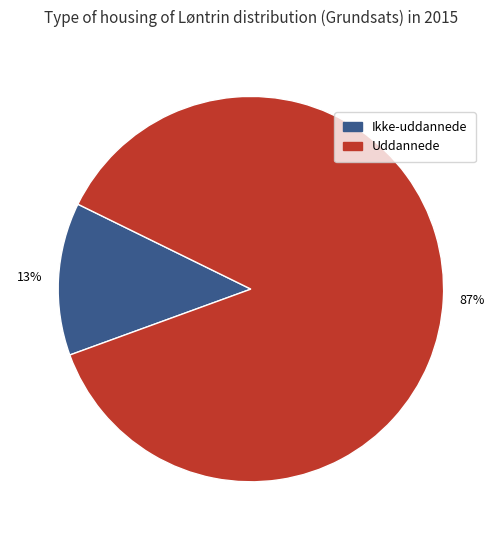

Which category has the biggest portion of the pie?

Uddannede